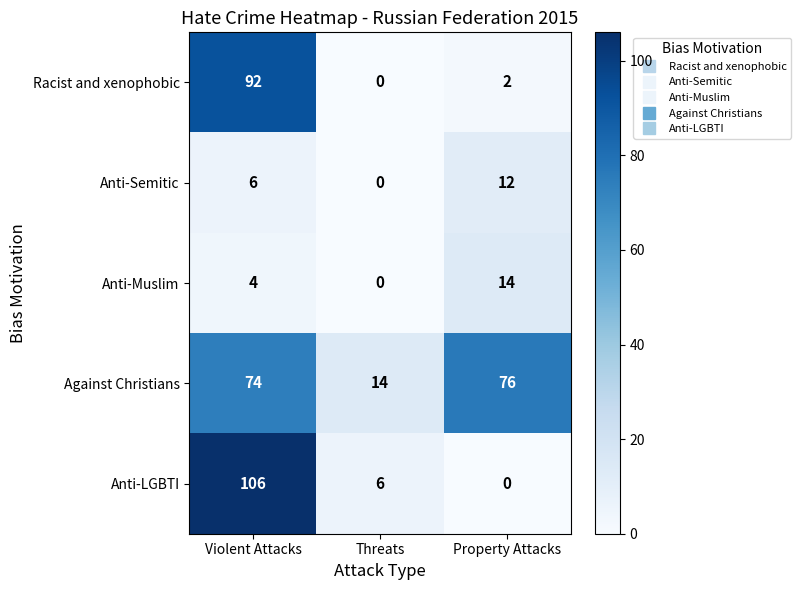

Where is Anti-Muslim nearest to the value 7?

Violent Attacks